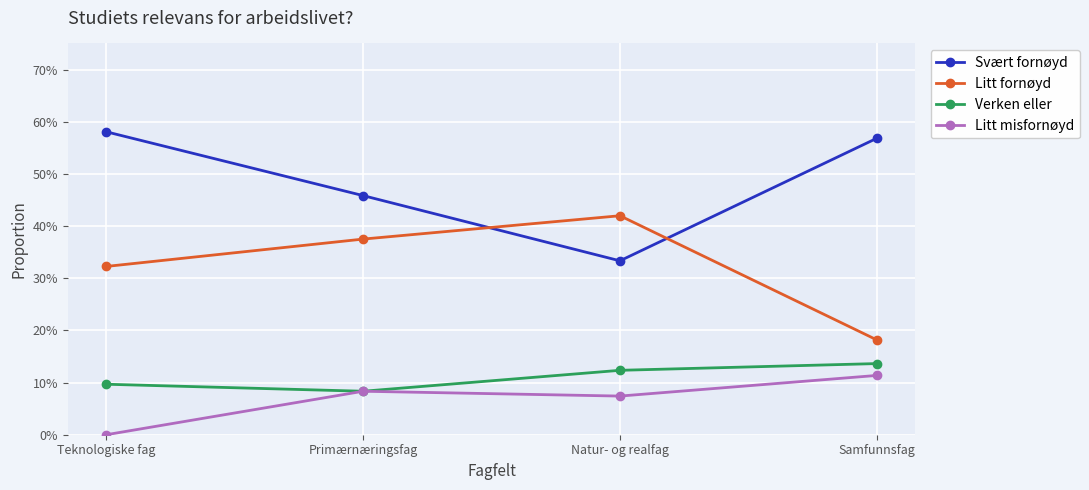

Reading right to left, what are all the values shown in this chart?

Svært fornøyd: 0.6	0.3	0.5	0.6
Litt fornøyd: 0.2	0.4	0.4	0.3
Verken eller: 0.1	0.1	0.1	0.1
Litt misfornøyd: 0.1	0.1	0.1	0.0